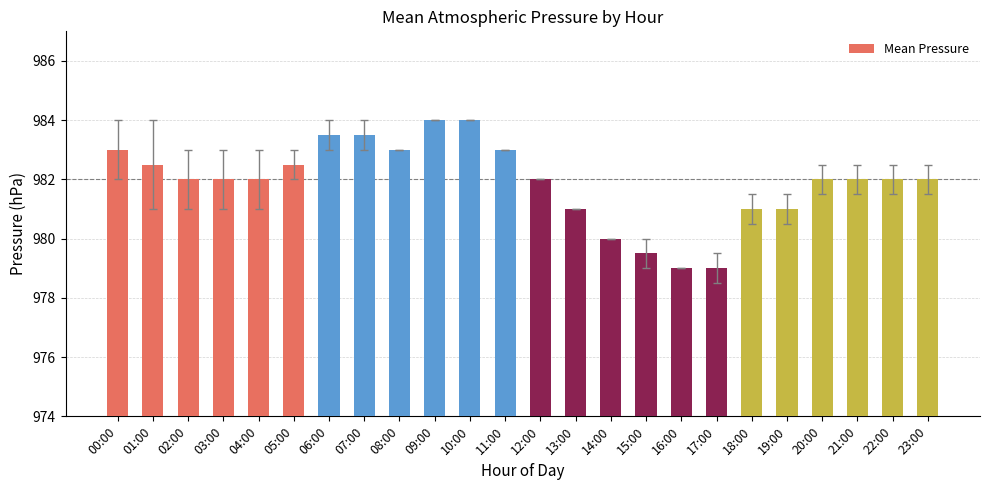

What is the label of the 7th bar from the left?

06:00